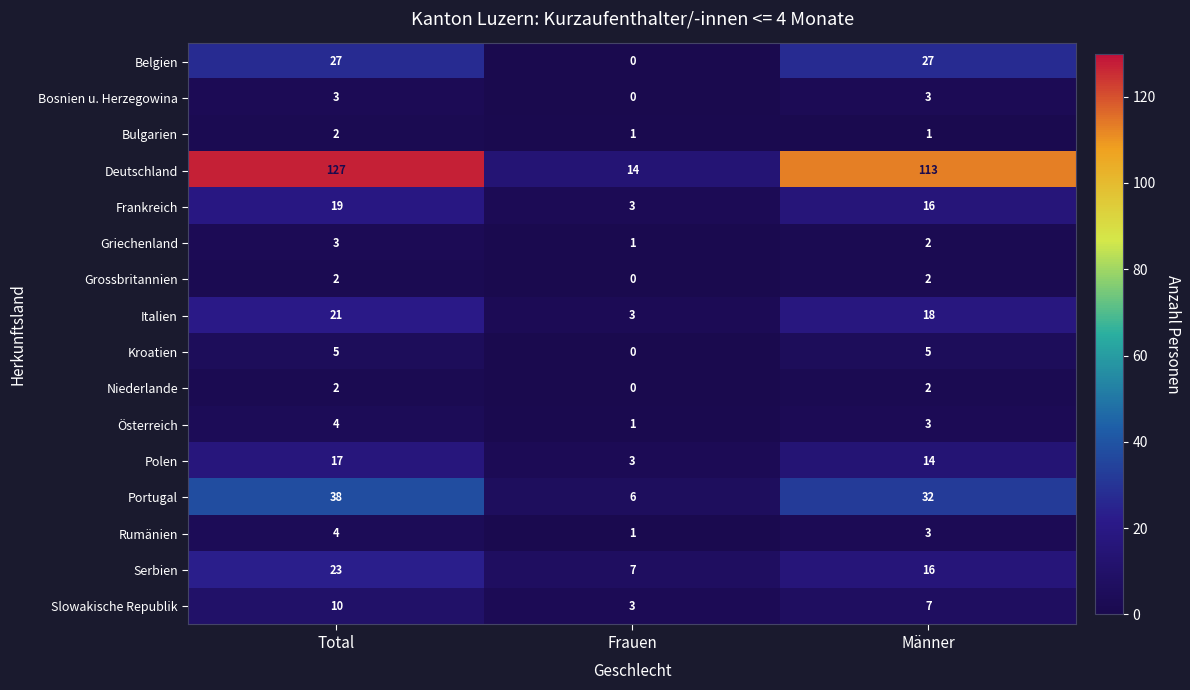

What is the difference between the second highest and minimum values in the Kroatien series?

5